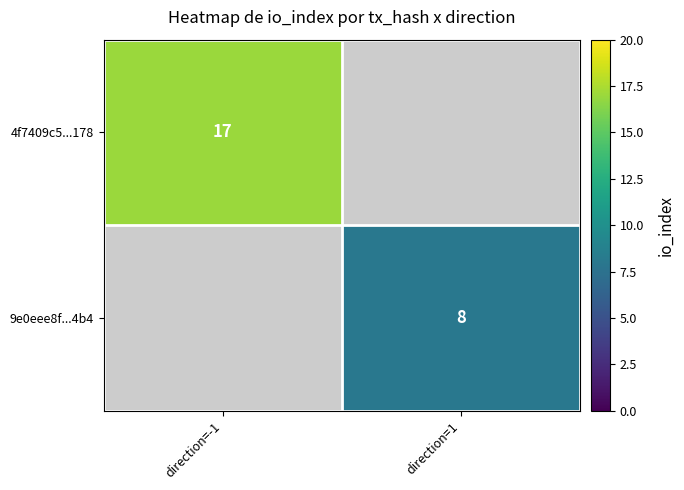

Is the value of 9e0eee8f...4b4 at direction=1 greater than the value of 4f7409c5...178 at direction=-1?

No